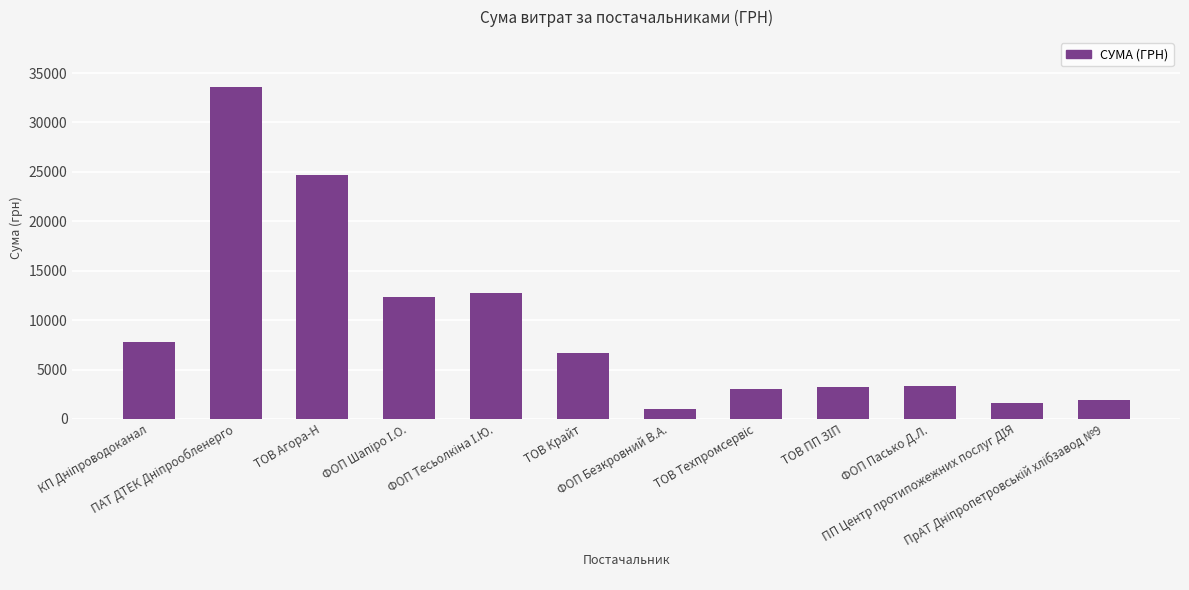

What is the maximum value shown in the chart?

33594.0